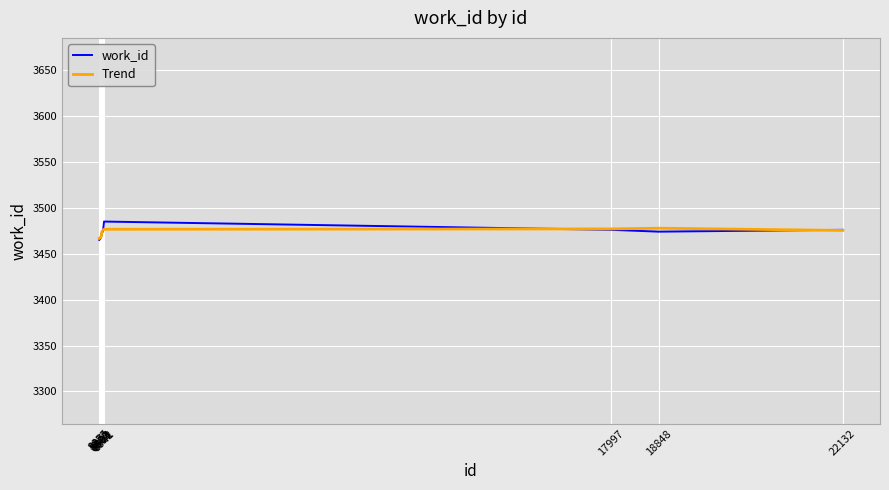

What is the minimum value shown in the chart?

3465.0